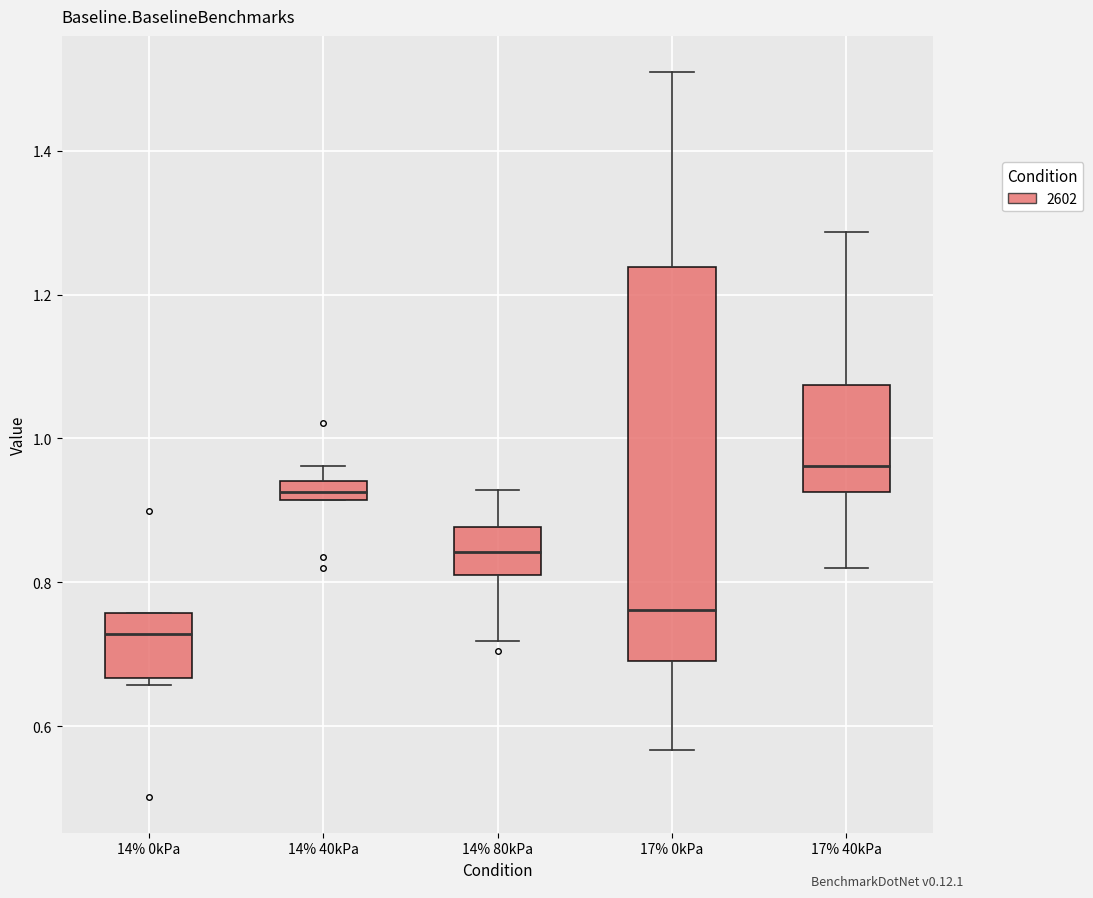

Which box has the lowest median line?

14% 0kPa